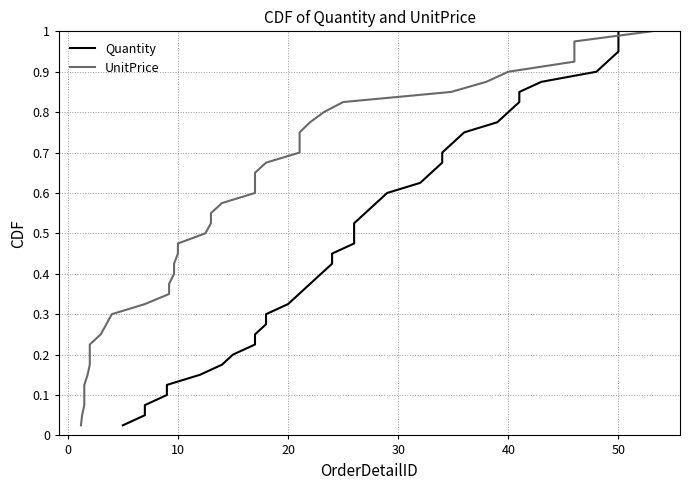

What is the average value of the UnitPrice series?

0.5